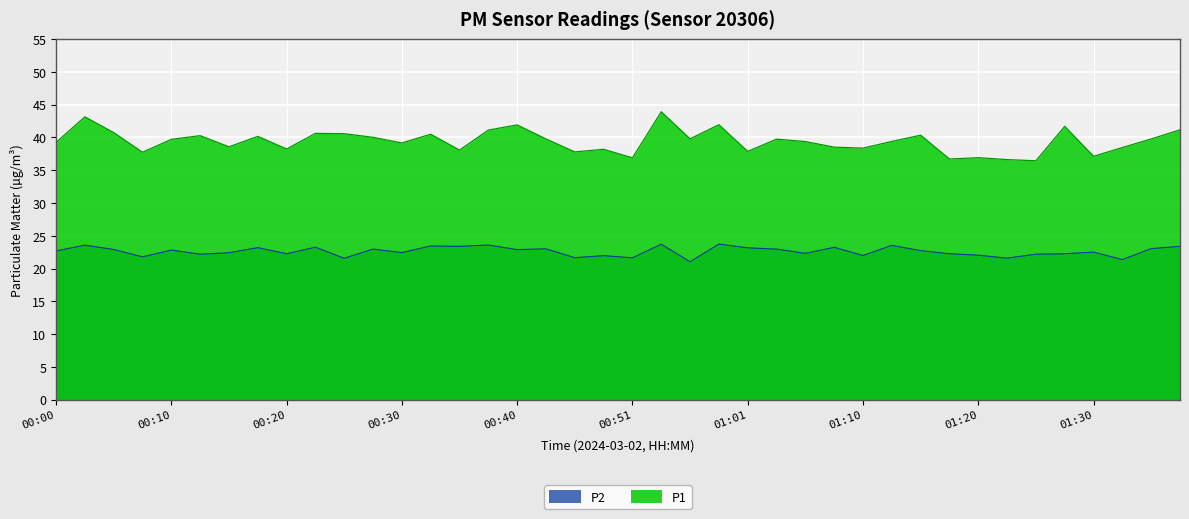

What is the highest value of the P2 series?

23.8